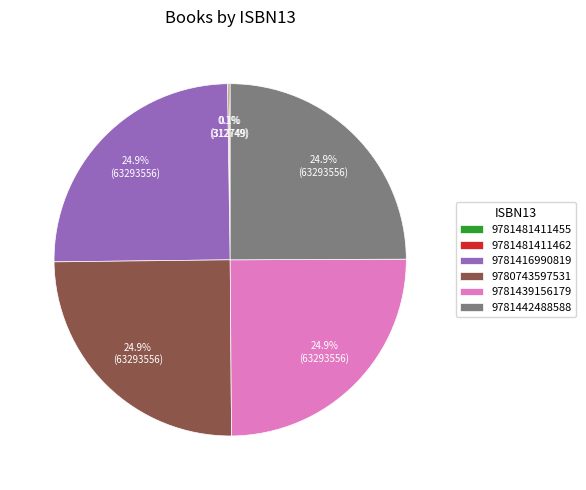

Does 9781416990819 account for over 50% of the chart?

No